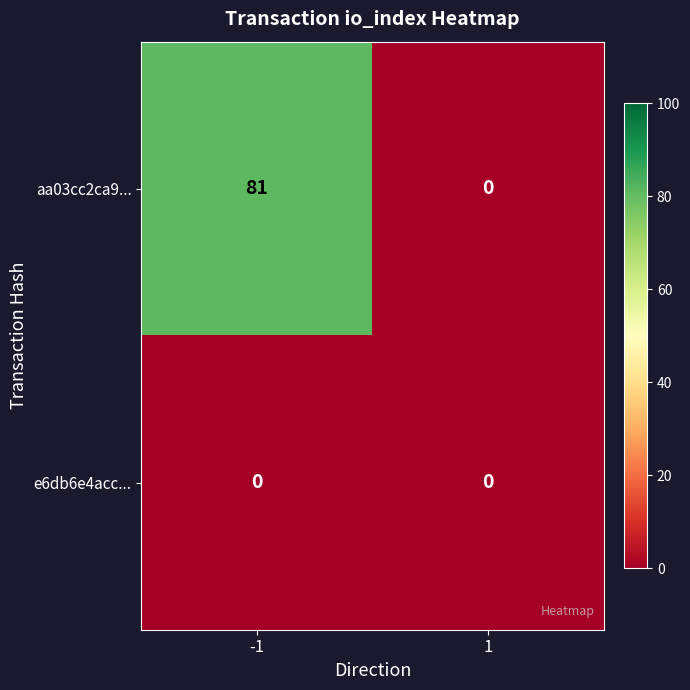

Which series has the largest range (max minus min)?

aa03cc2ca9...